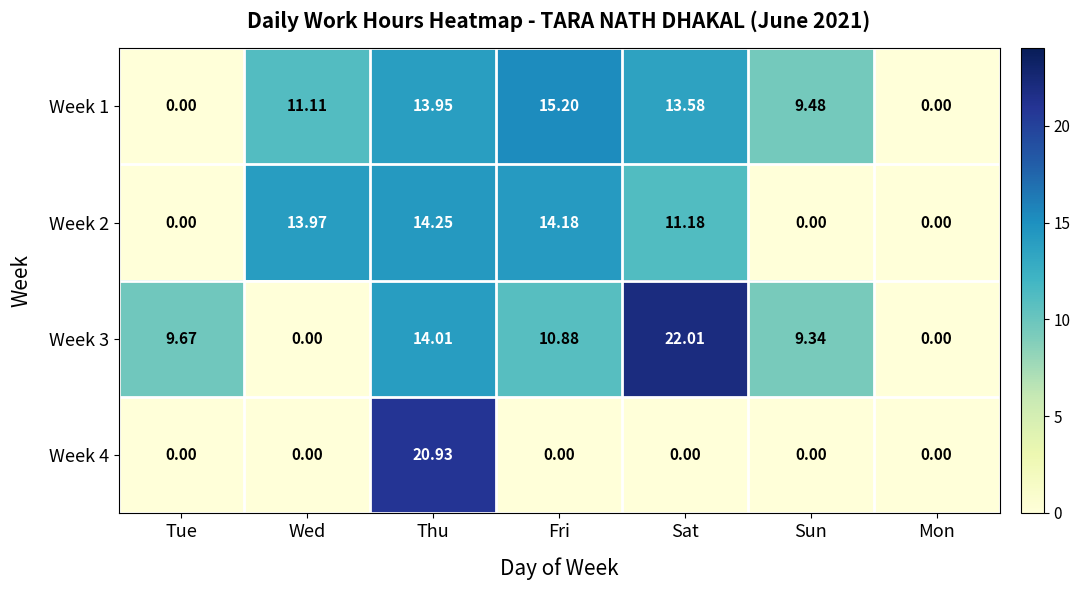

Between Wed and Mon, which series saw the biggest shift?

Week 2